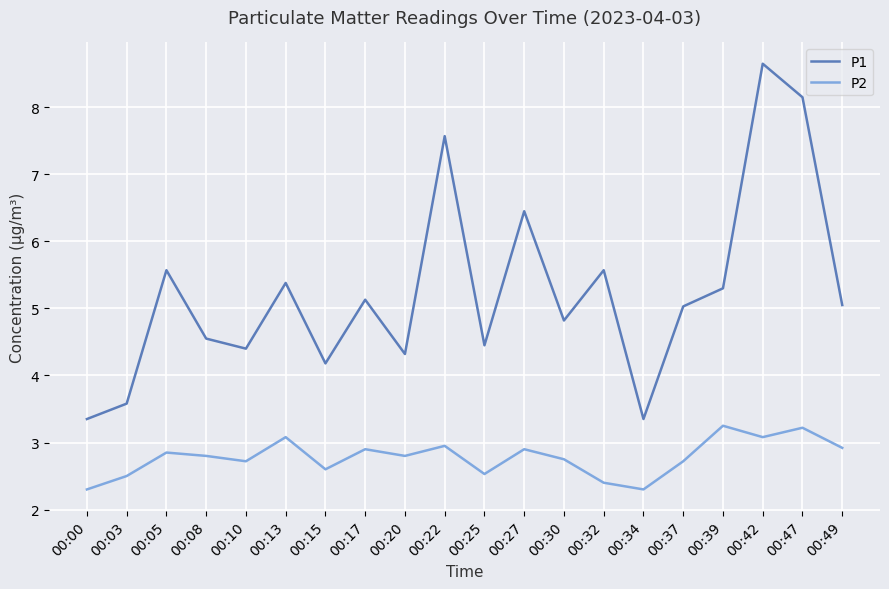

What is the difference between the highest and lowest values at 00:03?

1.1